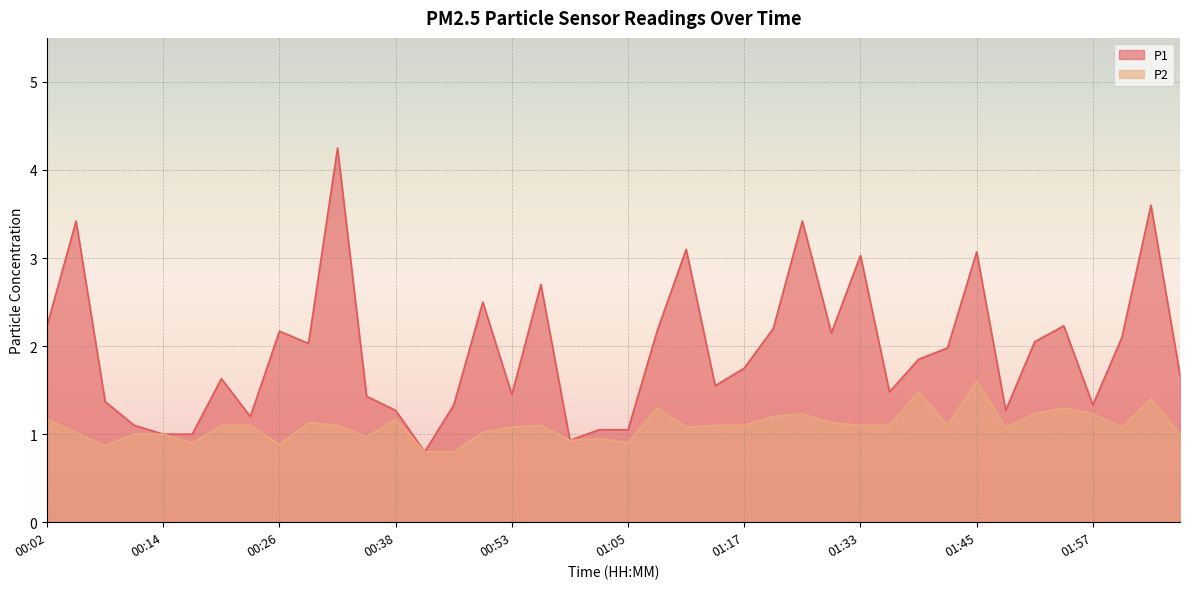

What is the sum of all P1 values?

77.9